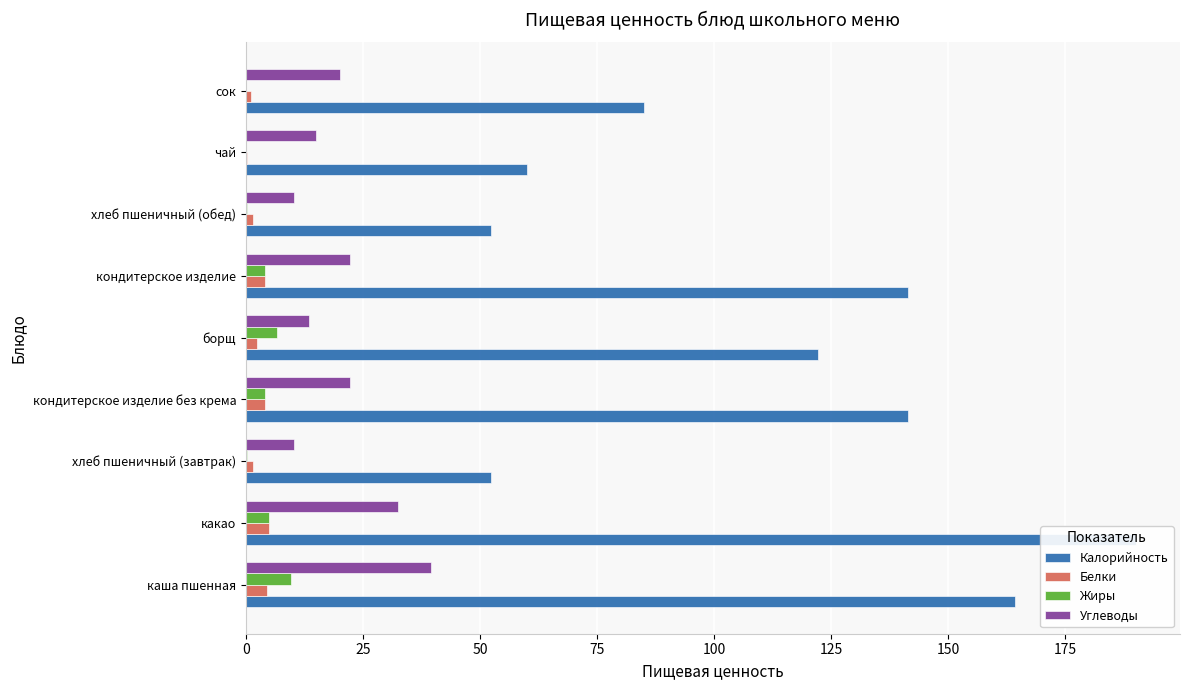

List the series in order of their peak value, lowest first.

Белки, Жиры, Углеводы, Калорийность